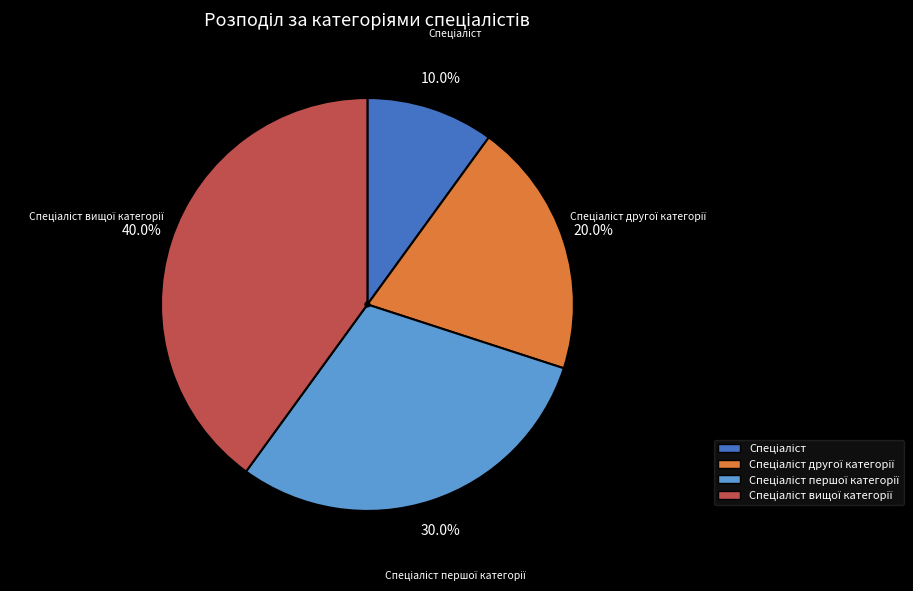

Does any single category account for the majority?

No